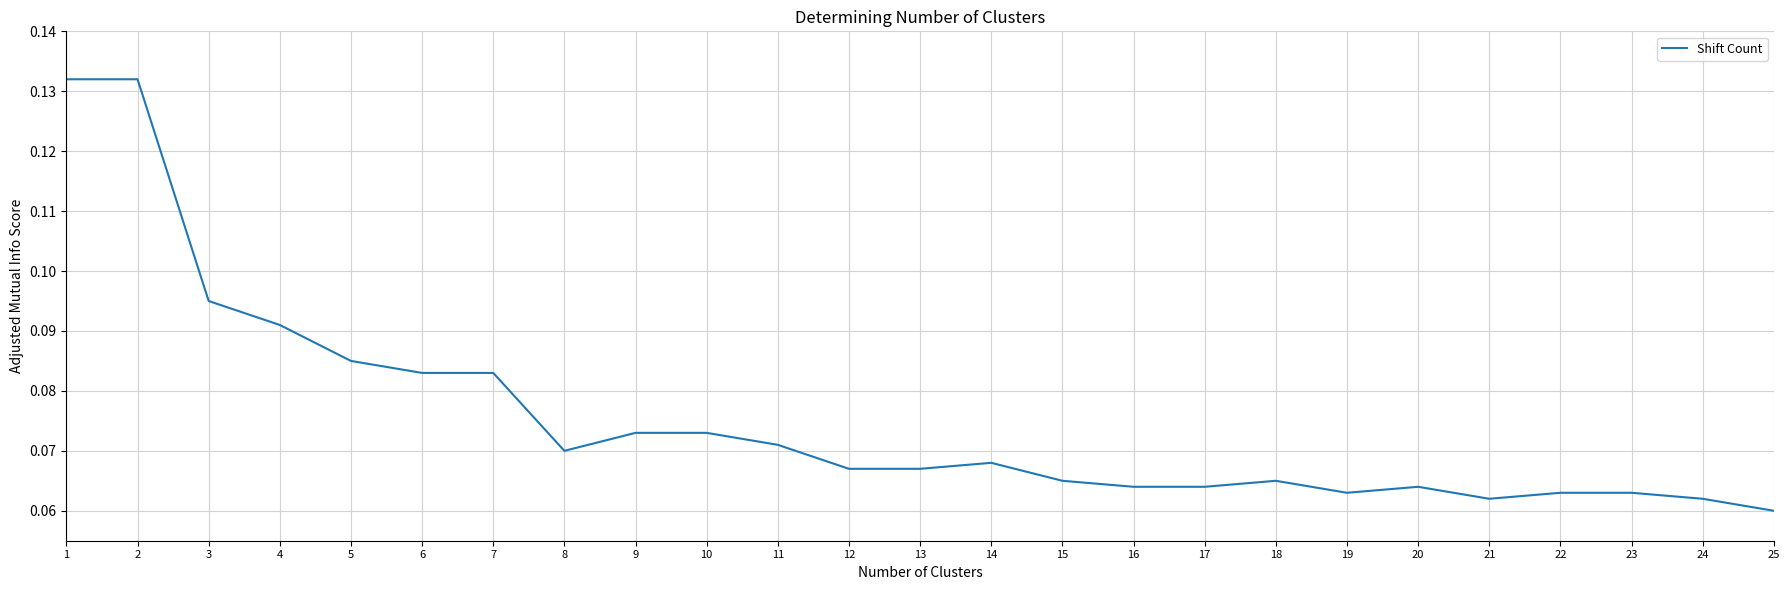

Which label corresponds to the smallest value in the chart?

25